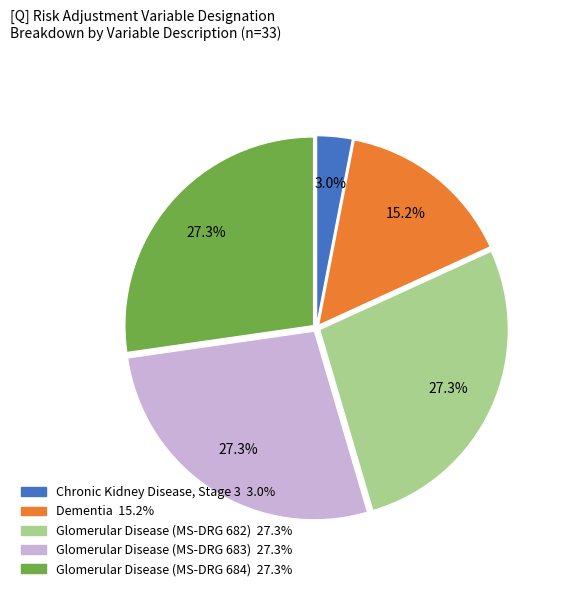

Is there a majority slice in this chart?

No